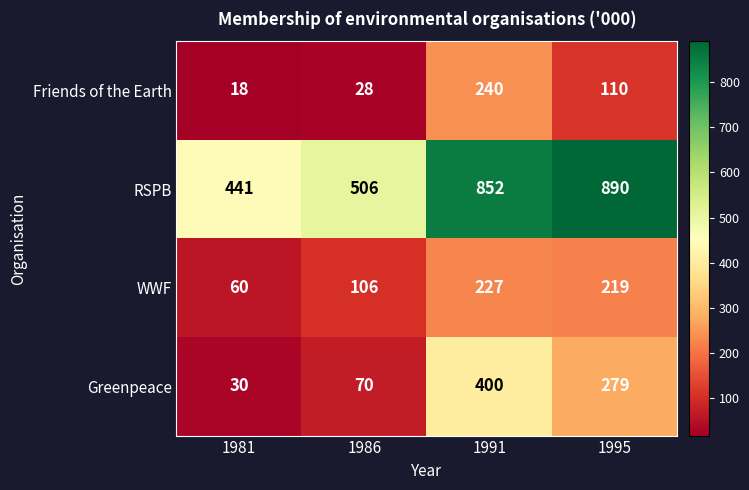

Reading left to right, list all the values displayed in this chart.

Friends of the Earth: 18	28	240	110
RSPB: 441	506	852	890
WWF: 60	106	227	219
Greenpeace: 30	70	400	279